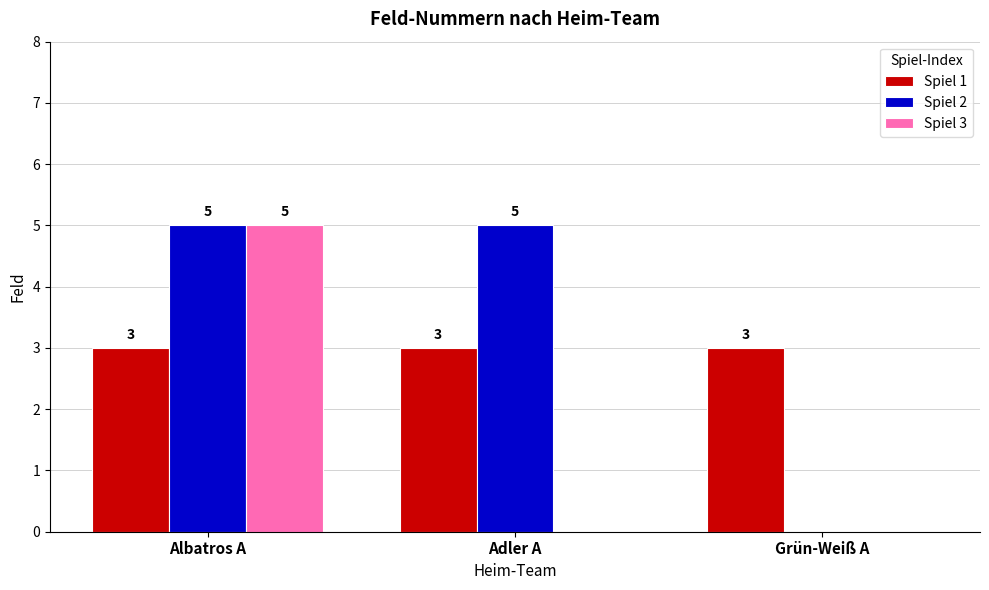

What are all the series names shown in the legend?

Spiel 1, Spiel 2, Spiel 3